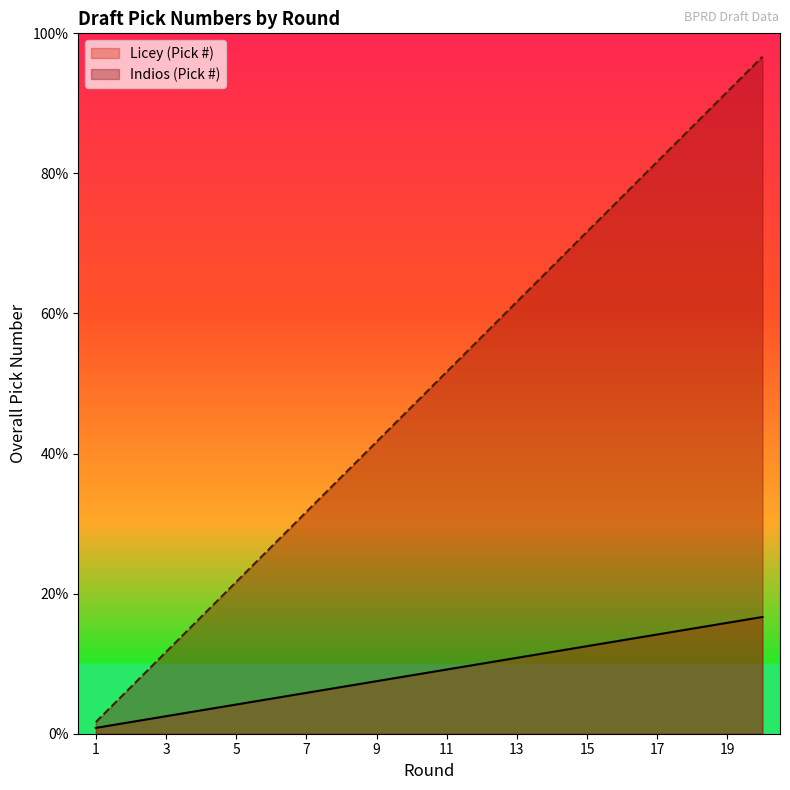

What is the spread (max minus min) of values at 10?

38.3